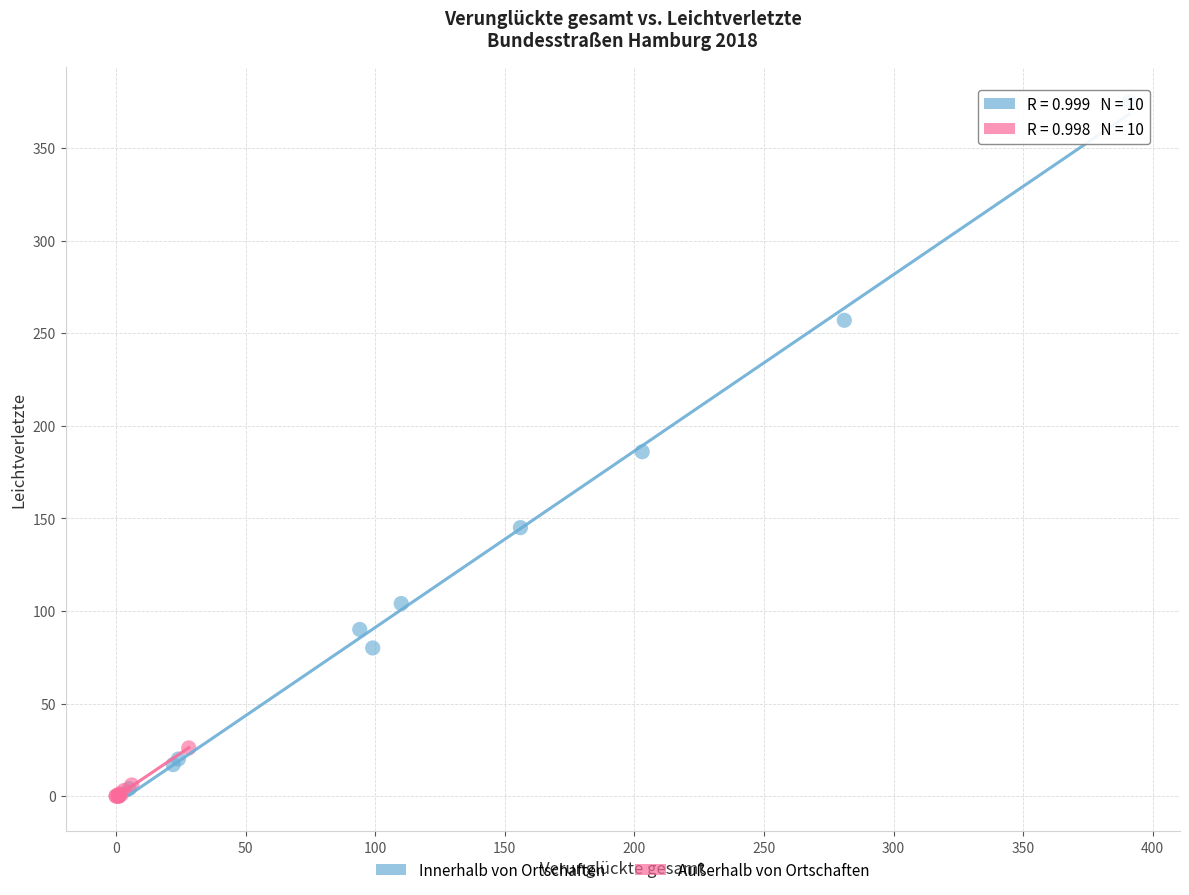

Which series reaches the minimum Y coordinate?

Außerhalb von Ortschaften